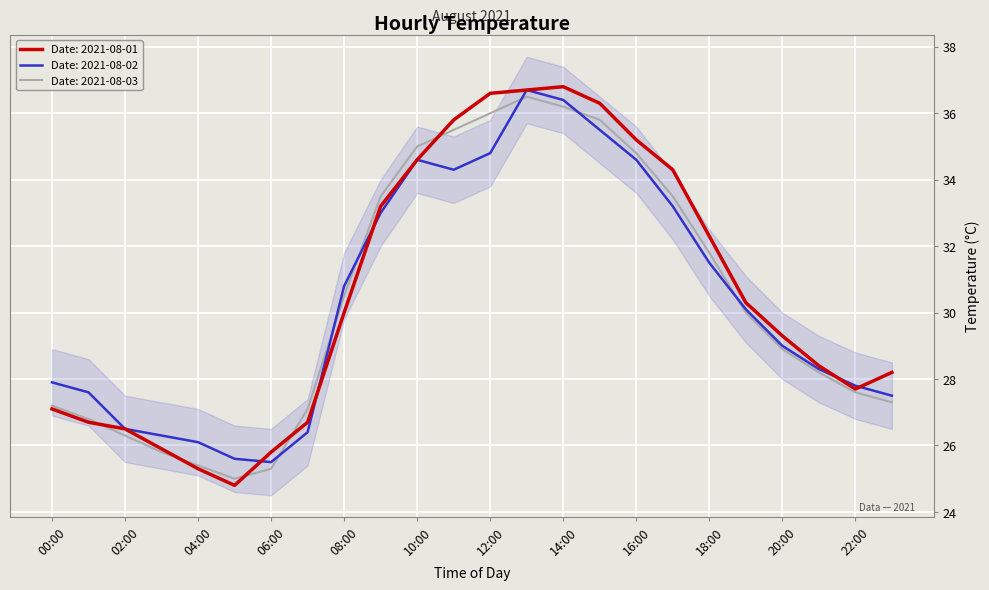

At which category is the sum across all series the highest?

13:00